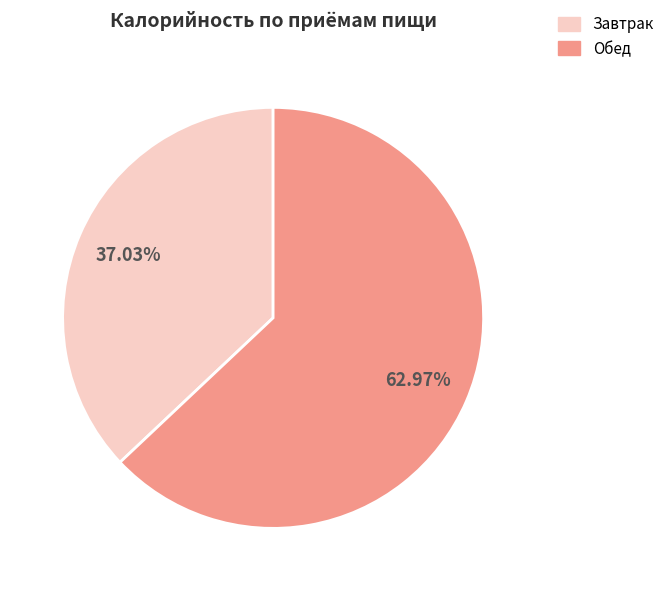

Does any single category account for the majority?

Yes